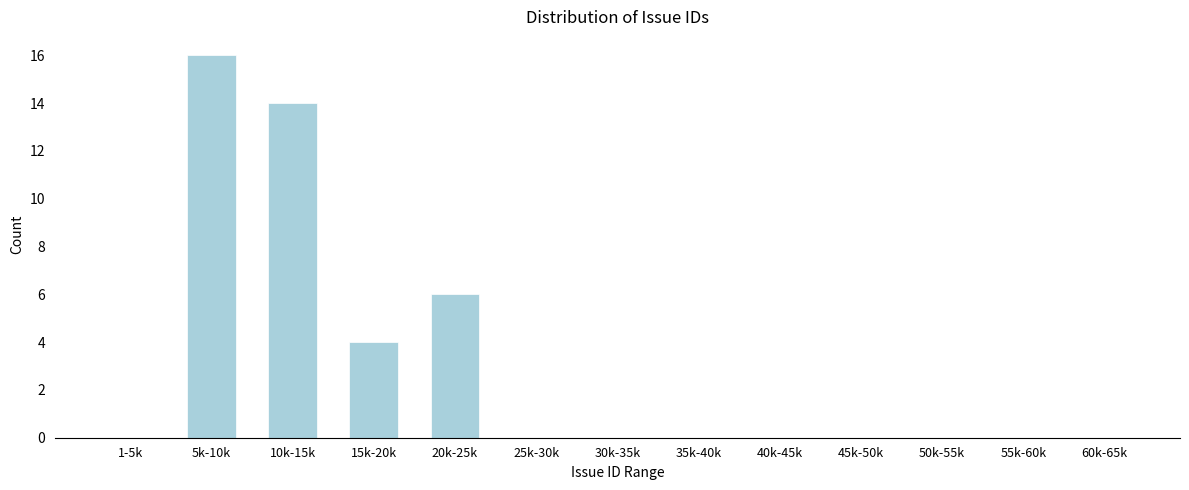

Reading left to right, extract all data points from this chart.

1-5k=0	5k-10k=16	10k-15k=14	15k-20k=4	20k-25k=6	25k-30k=0	30k-35k=0	35k-40k=0	40k-45k=0	45k-50k=0	50k-55k=0	55k-60k=0	60k-65k=0